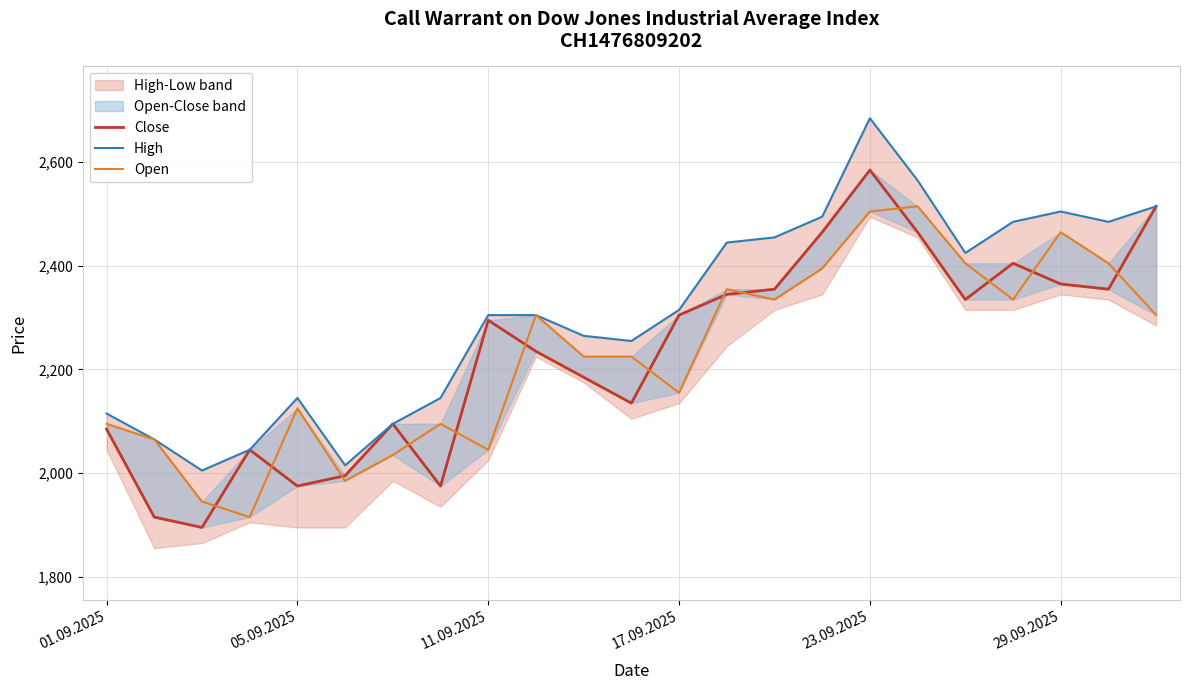

Does the chart have visible grid lines?

Yes